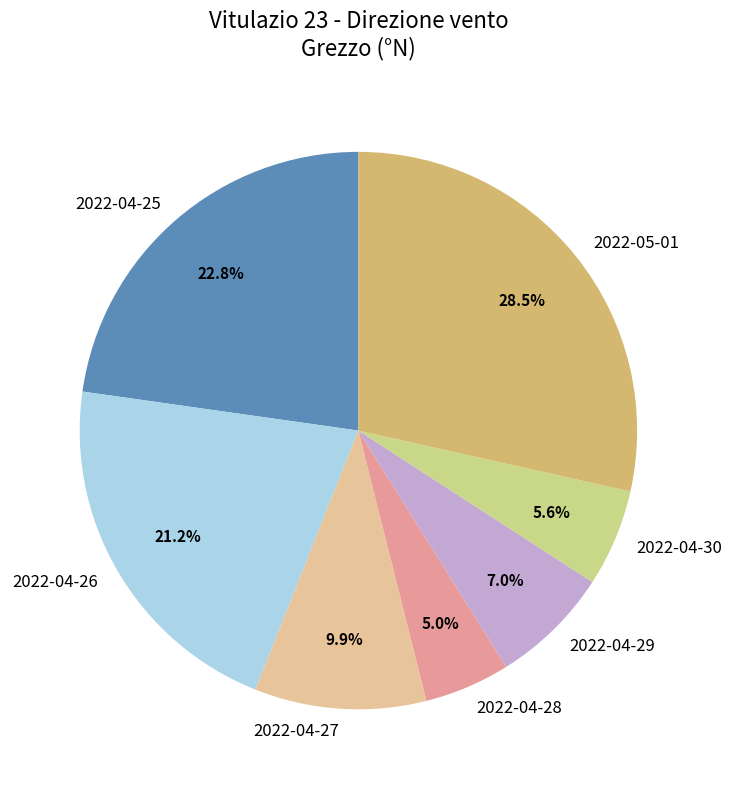

Is the sum of 2022-04-25 and 2022-04-29 greater than half?

No